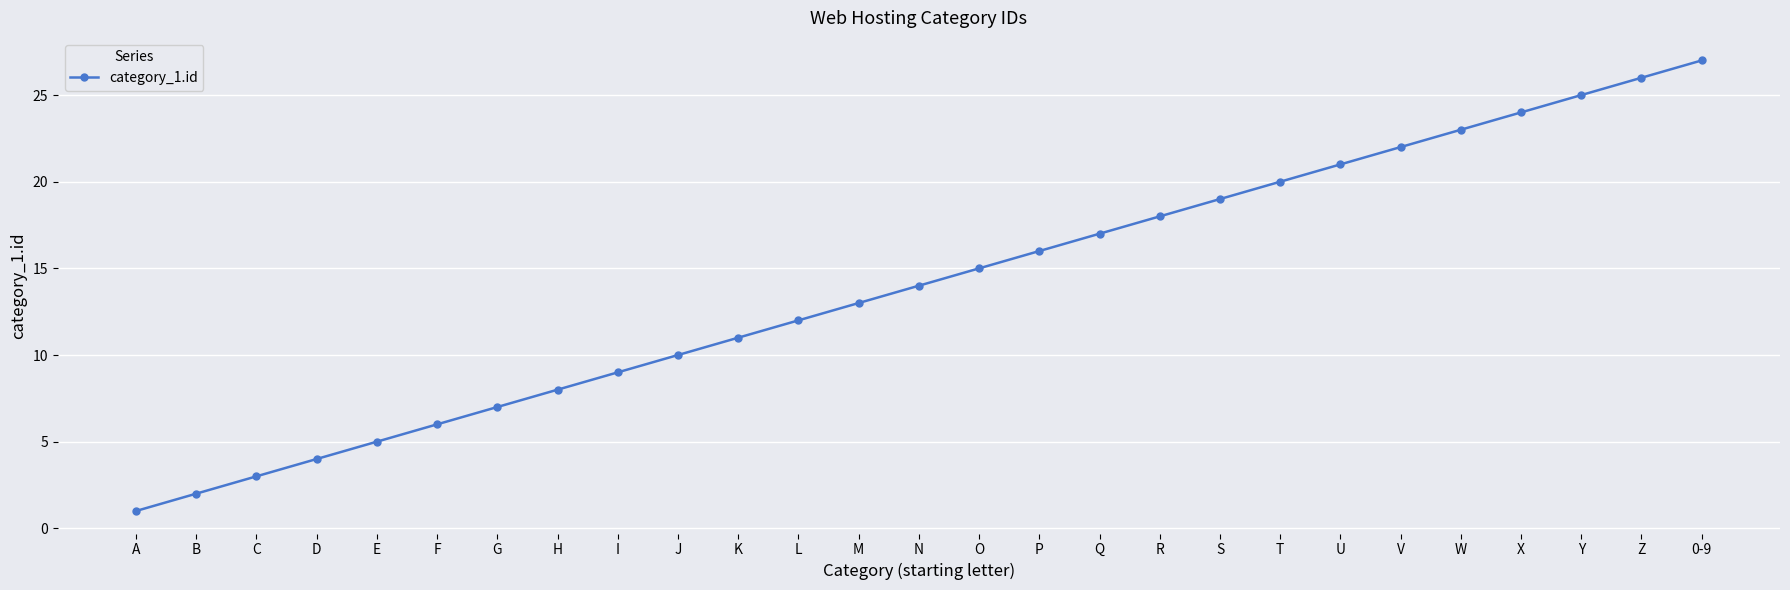

What is the minimum value shown in the chart?

1